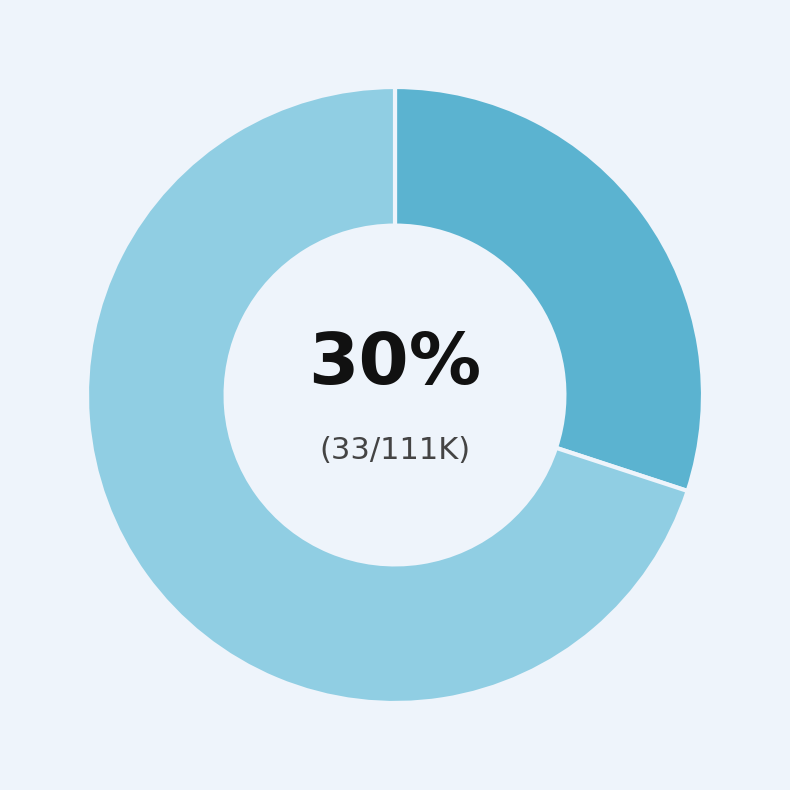

Is there any slice that represents more than half of the pie?

Yes